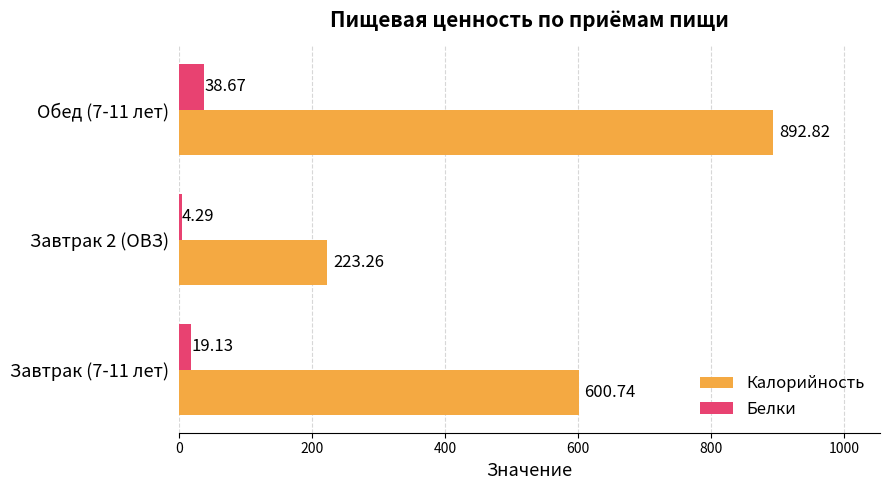

At which category is the sum across all series the highest?

Обед (7-11 лет)